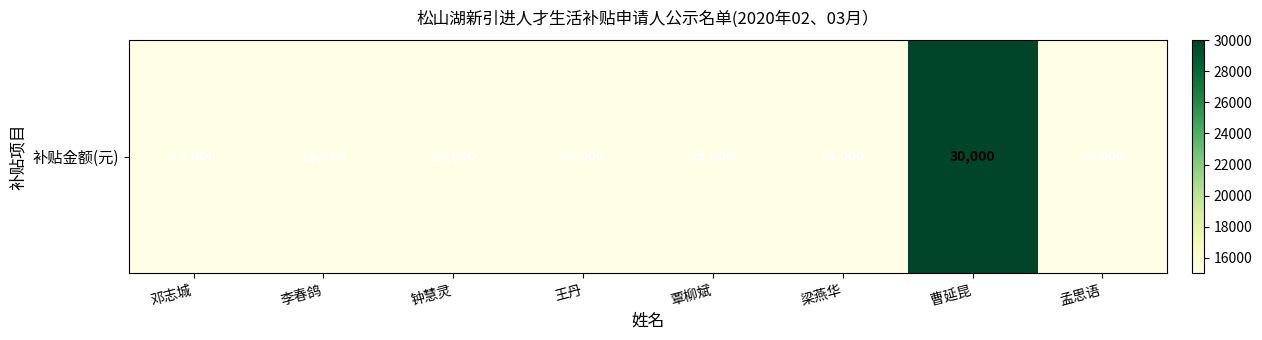

What is the approximate value at 王丹, to the nearest 50?

15000